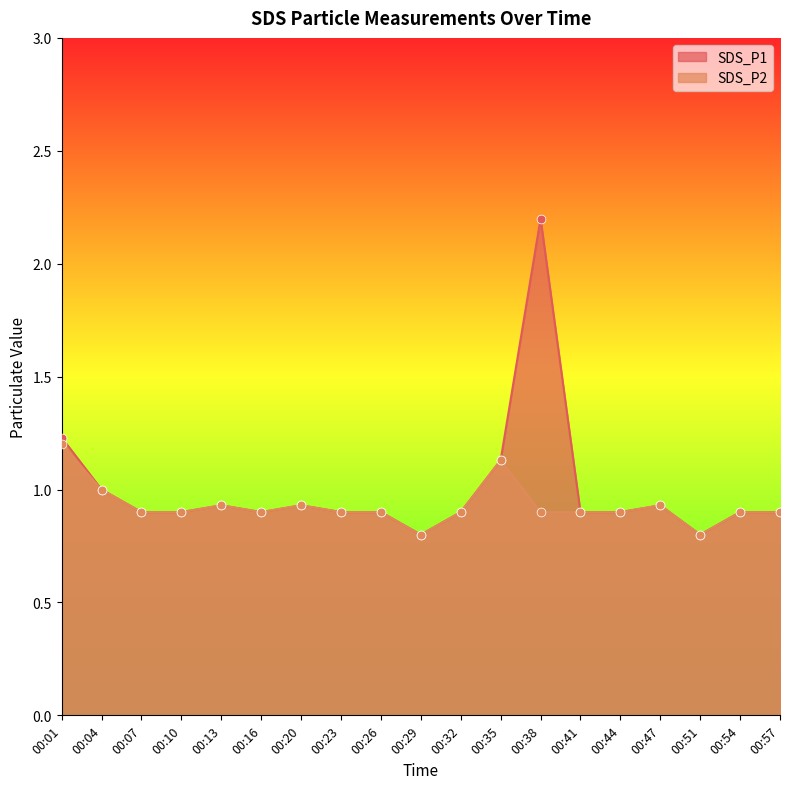

Which series has the largest total across all categories?

SDS_P1